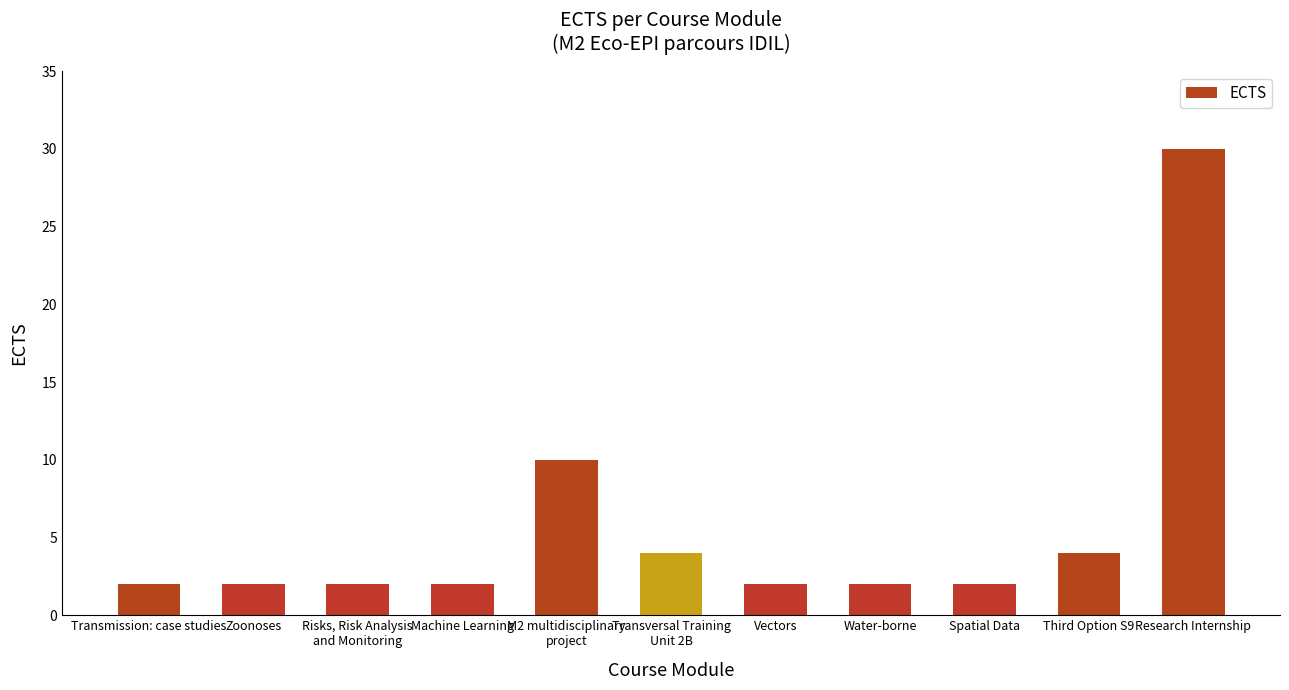

At which label is the value closest to 16?

M2 multidisciplinary
project